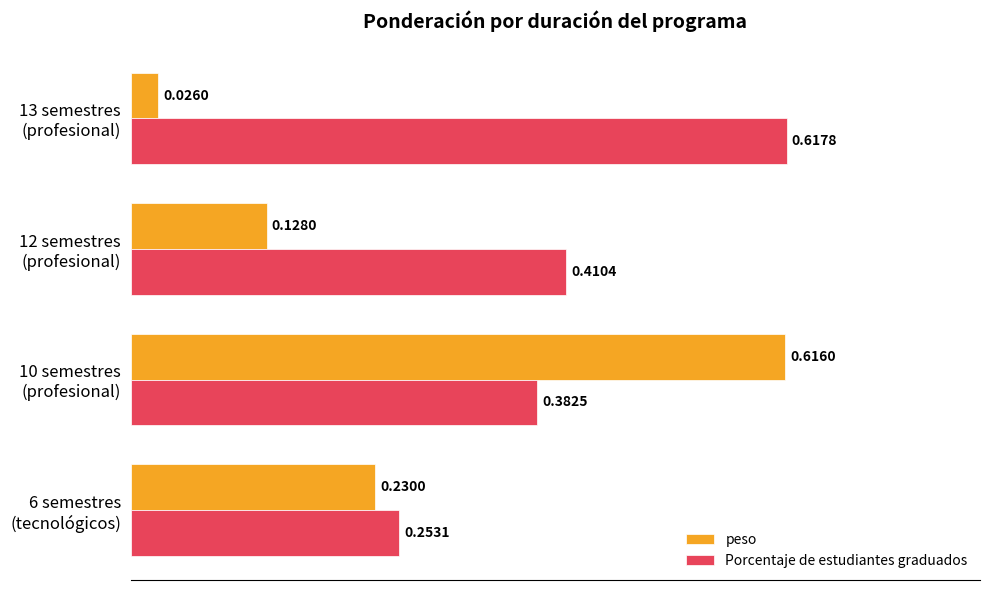

At which category is the sum across all series the highest?

10 semestres
(profesional)